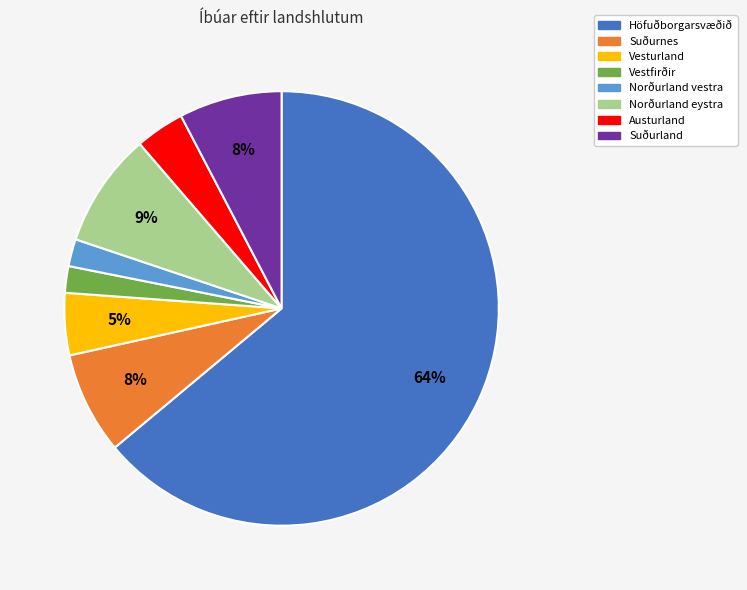

Approximately how many times larger is the value at Norðurland vestra compared to Vesturland?

0.4